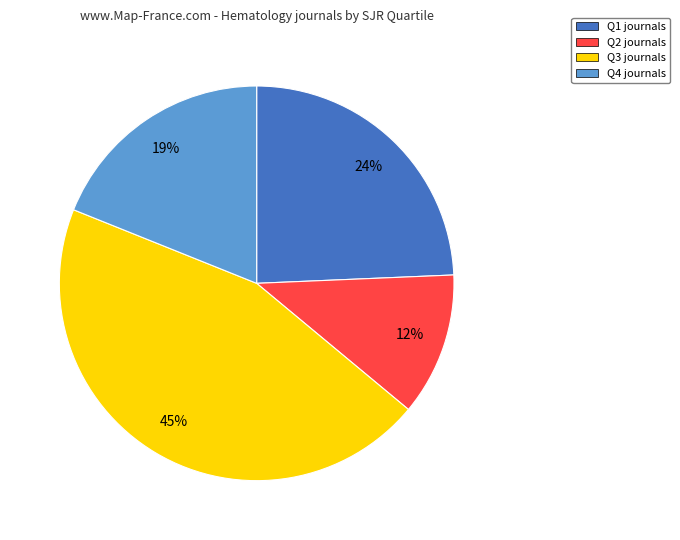

Do Q1 journals and Q4 journals together represent more than half of the pie?

No